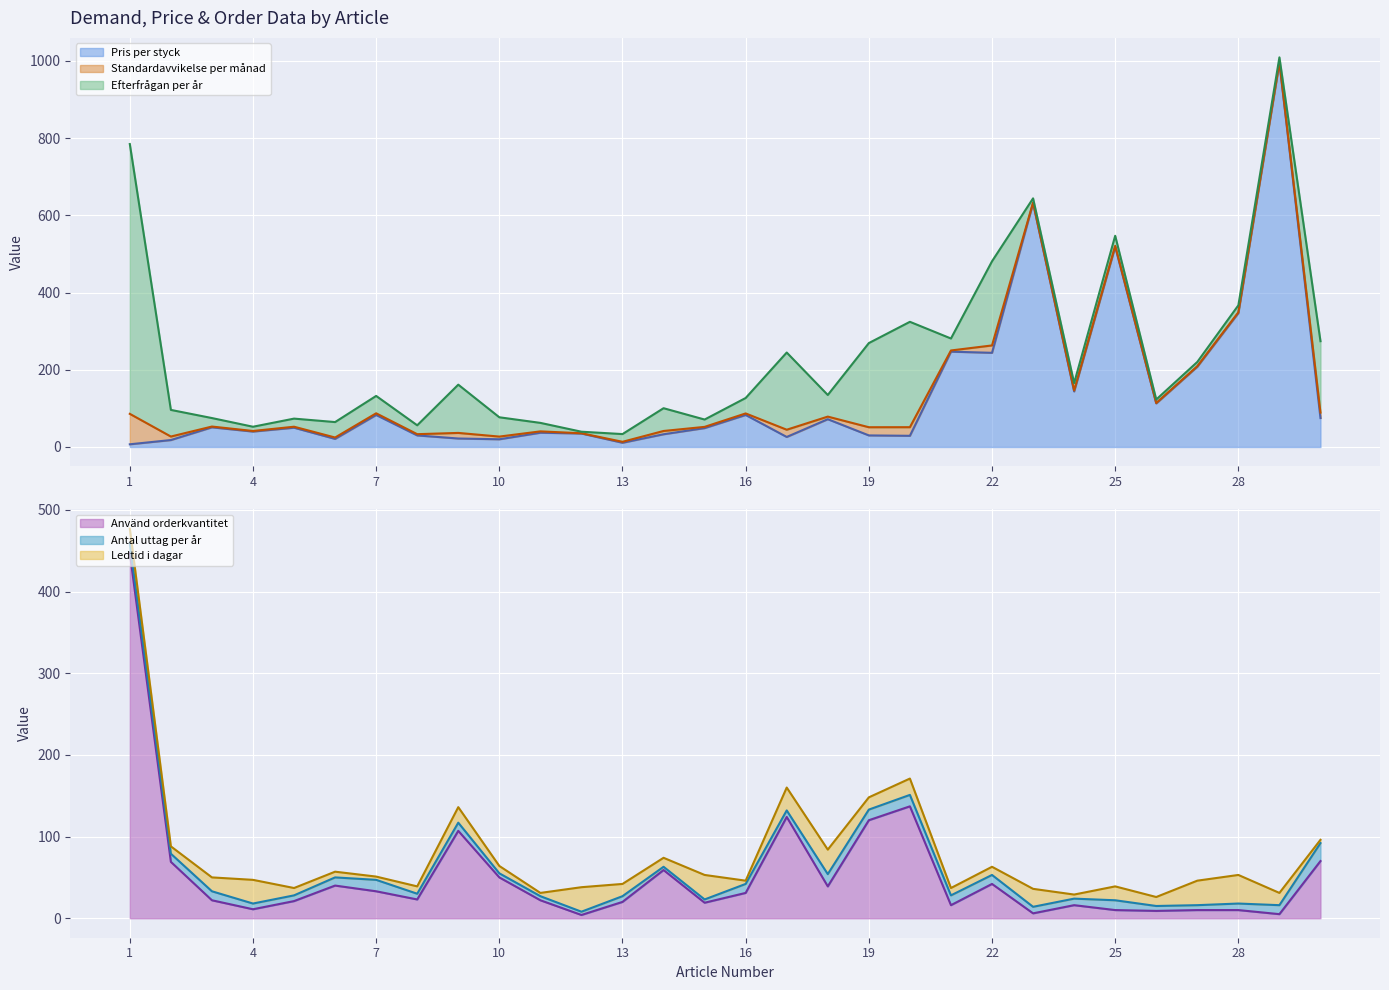

True or false: Standardavvikelse per månad has a value of 2 at 12.

False